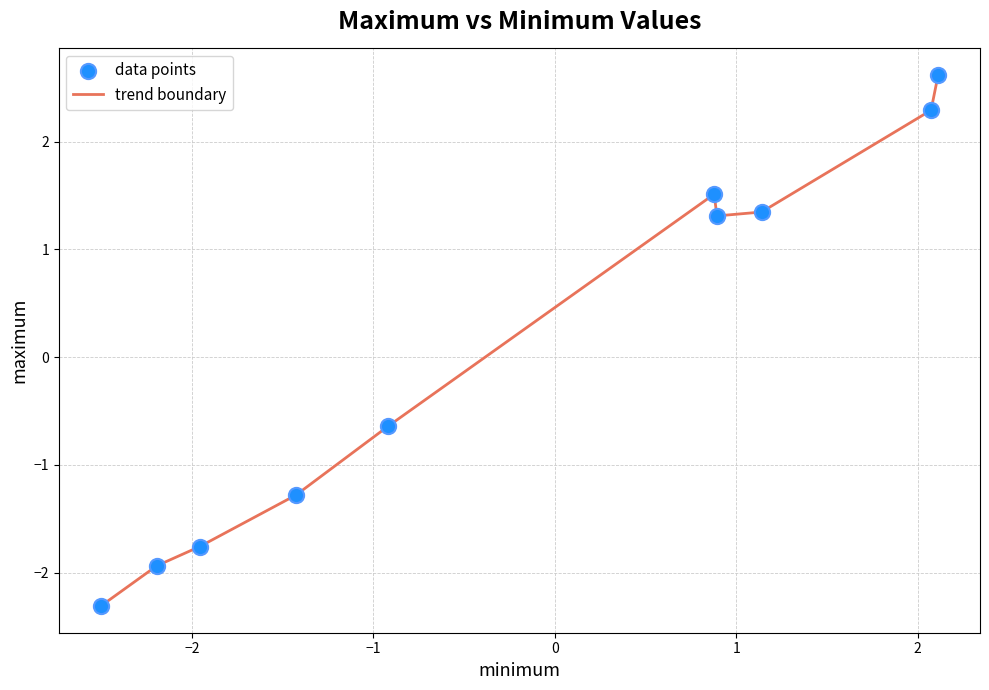

What is the smallest value displayed?

-2.3